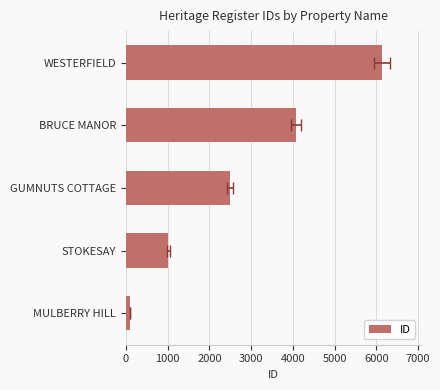

Count the number of categories in the chart.

5